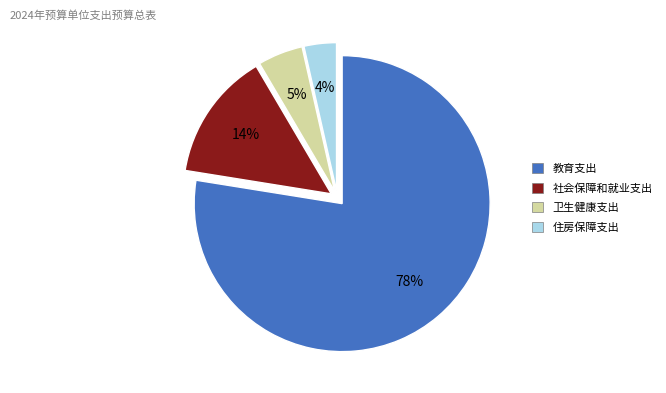

To the nearest percent, what portion does 社会保障和就业支出 represent?

14%